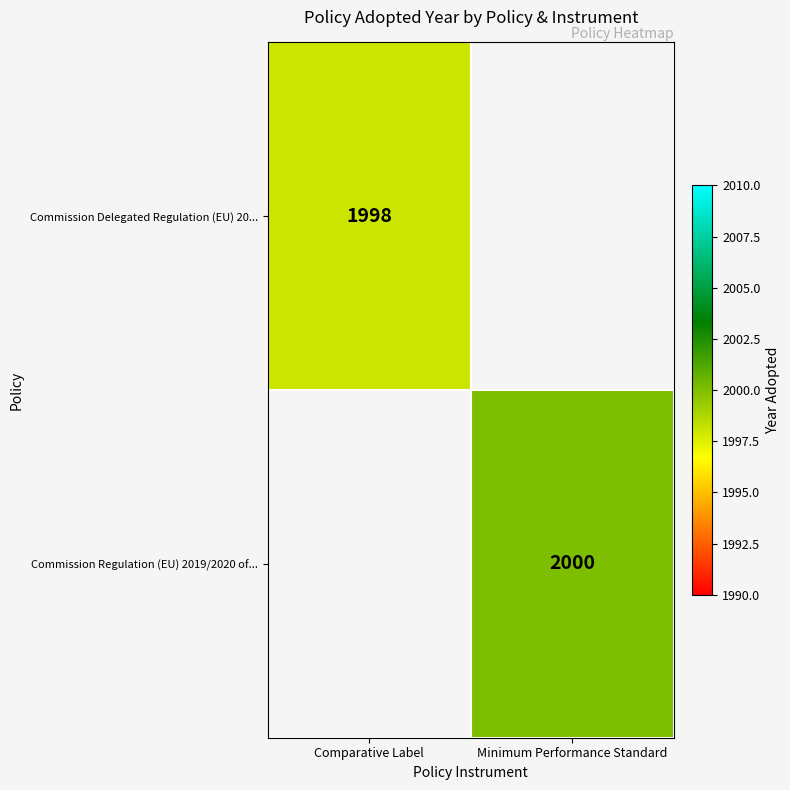

The value of Commission Delegated Regulation (EU) 20... at Comparative Label is 807. True or false?

False